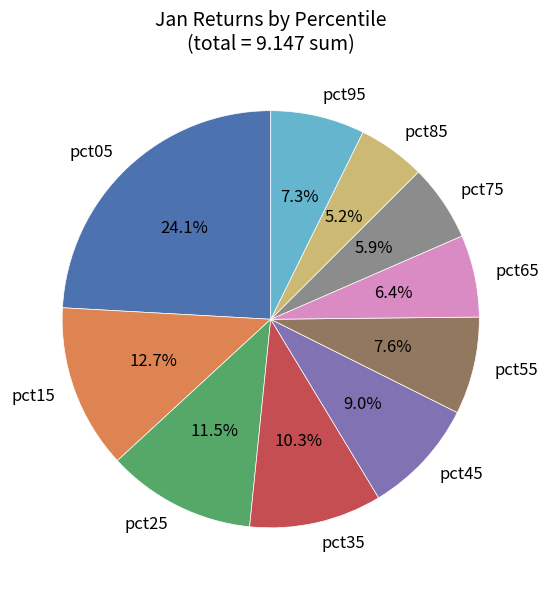

Do pct95 and pct25 together represent more than half of the pie?

No